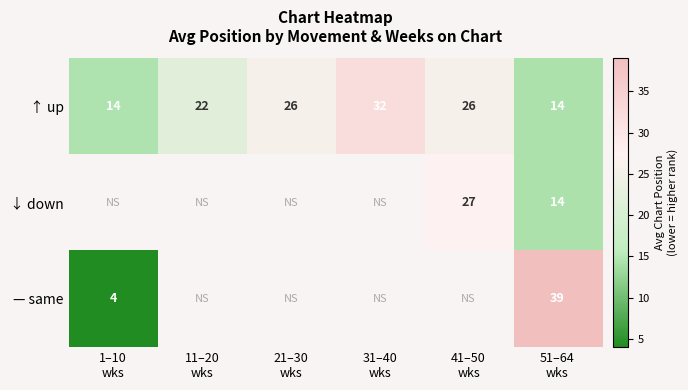

What is the lowest value of the ↑ up series?

14.0